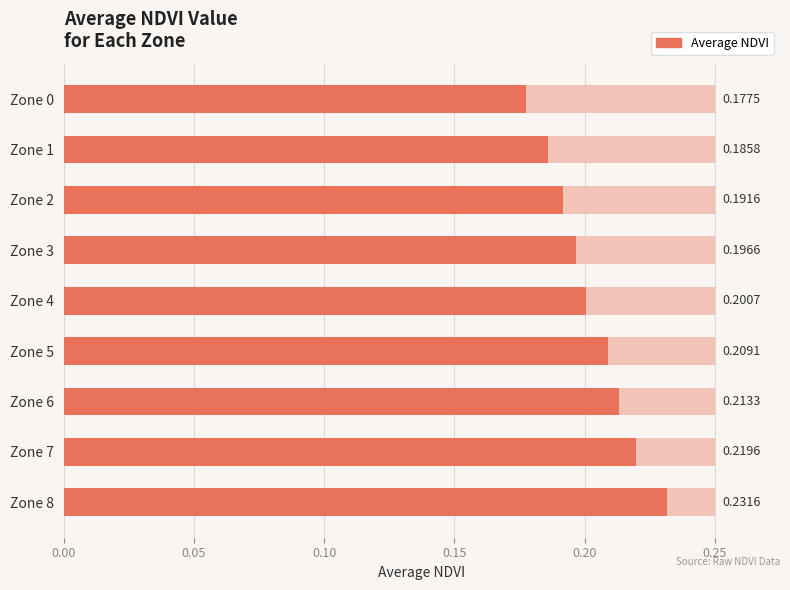

What is the sum of all values?

1.8